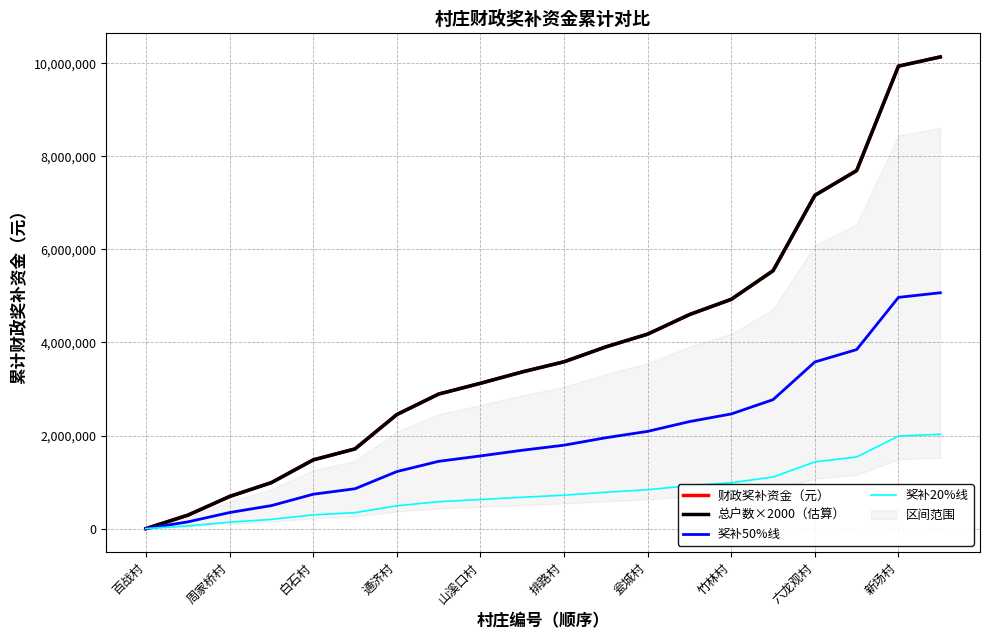

At which label does 总户数×2000（估算） first exceed 3584000?

11